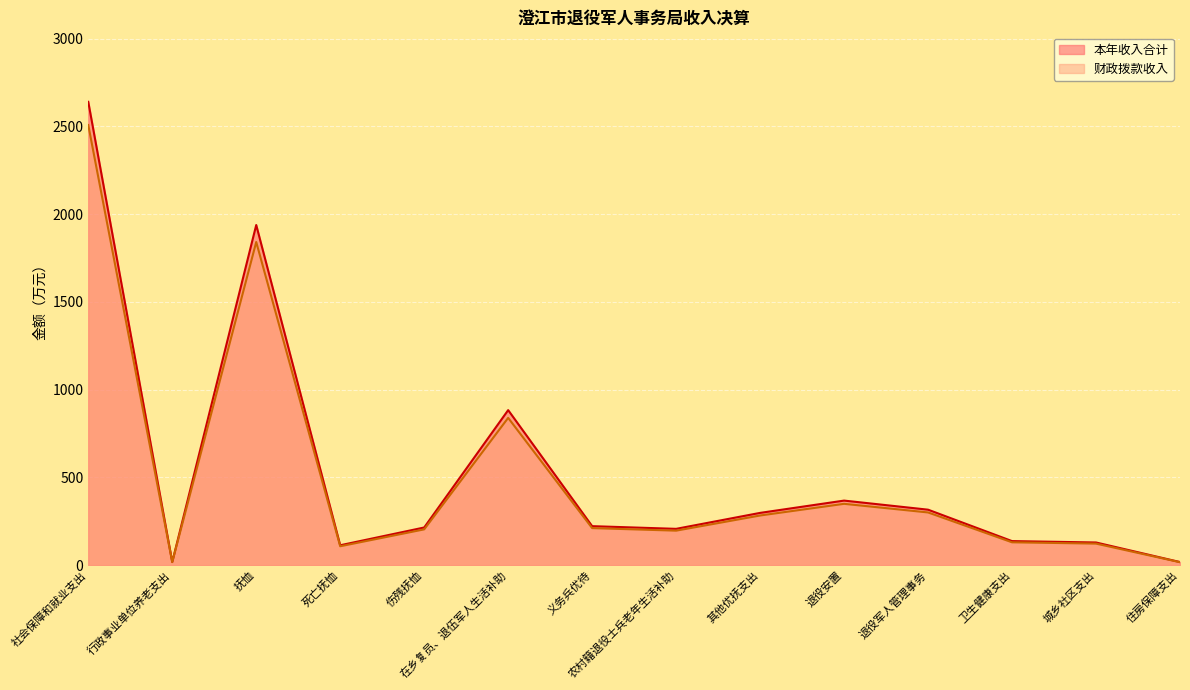

What is the sum of all 本年收入合计 values?

7503.6